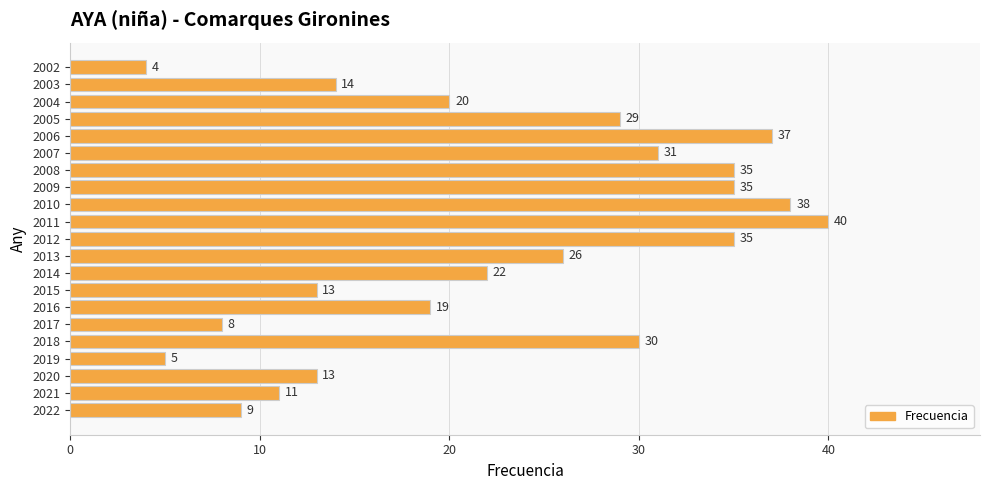

The chart shows a value of 35 at 2012. True or false?

True